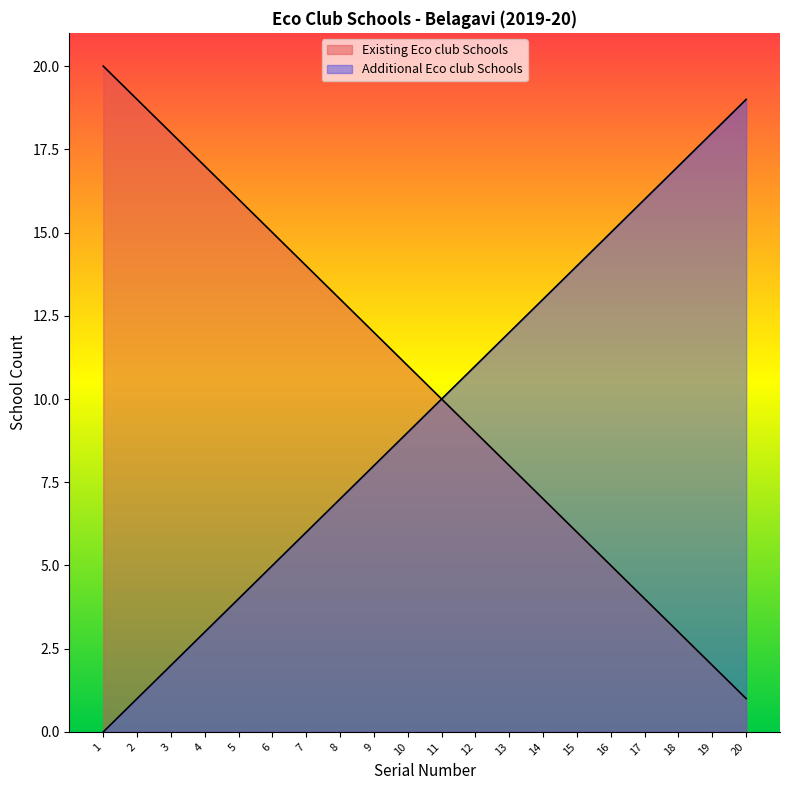

Reading right to left, list all the values displayed in this chart.

Existing Eco club Schools: 20=1	19=2	18=3	17=4	16=5	15=6	14=7	13=8	12=9	11=10	10=11	9=12	8=13	7=14	6=15	5=16	4=17	3=18	2=19	1=20
Additional Eco club Schools: 20=19	19=18	18=17	17=16	16=15	15=14	14=13	13=12	12=11	11=10	10=9	9=8	8=7	7=6	6=5	5=4	4=3	3=2	2=1	1=0